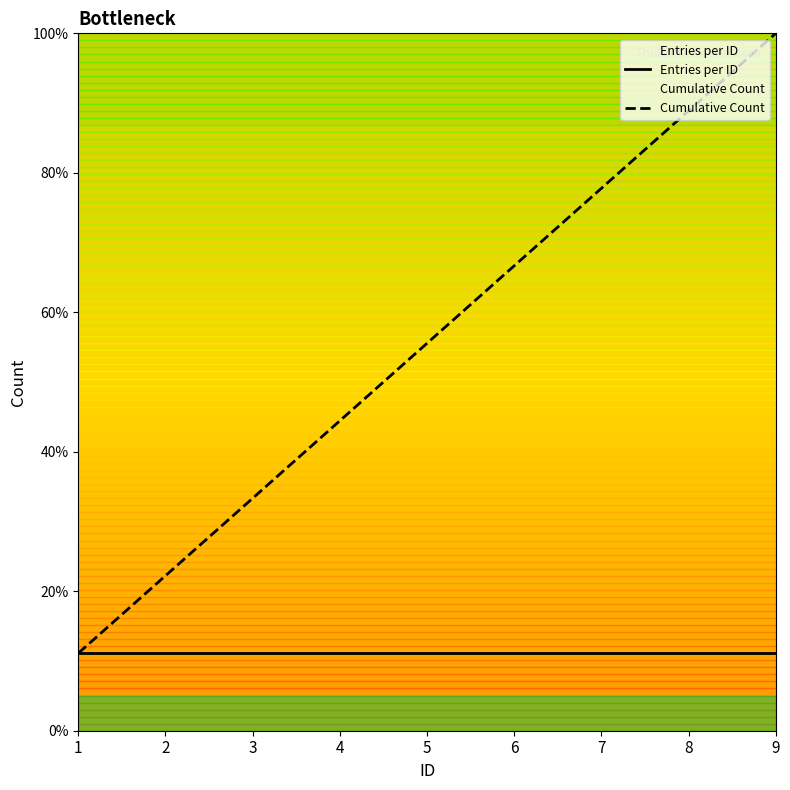

Is it true that Entries per ID equals 2.4 at 4?

False